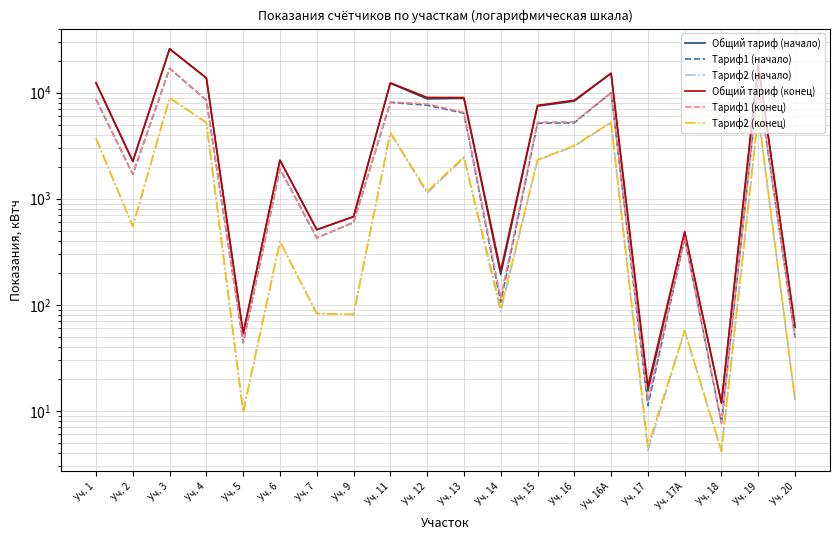

Which category has the lowest value in the Тариф2 (начало) series?

Уч. 18